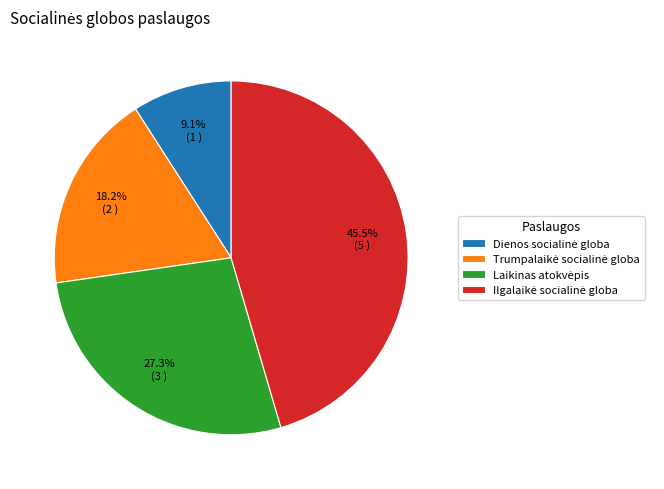

Is there any slice that represents more than half of the pie?

No